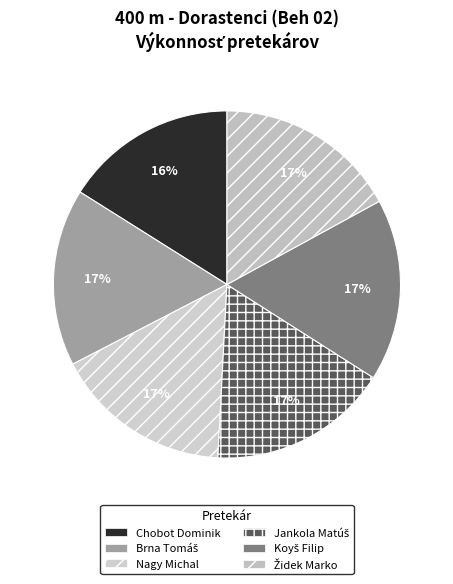

How many slices are in this pie chart?

6